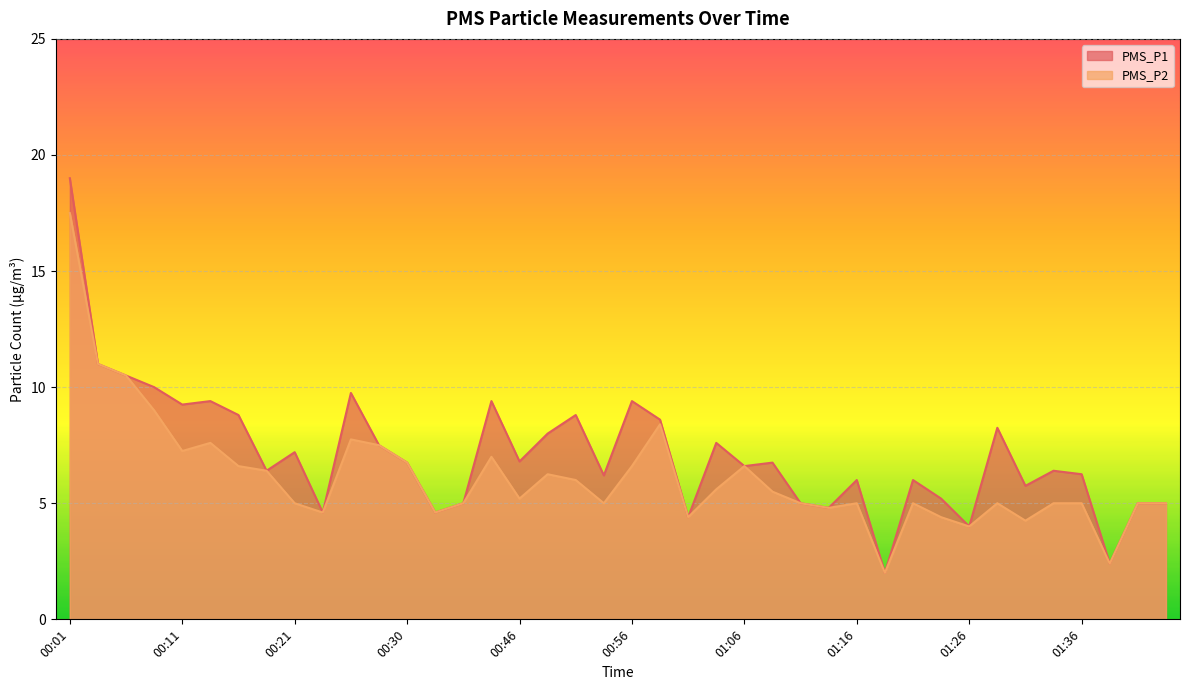

Which series has the widest spread of values?

PMS_P1